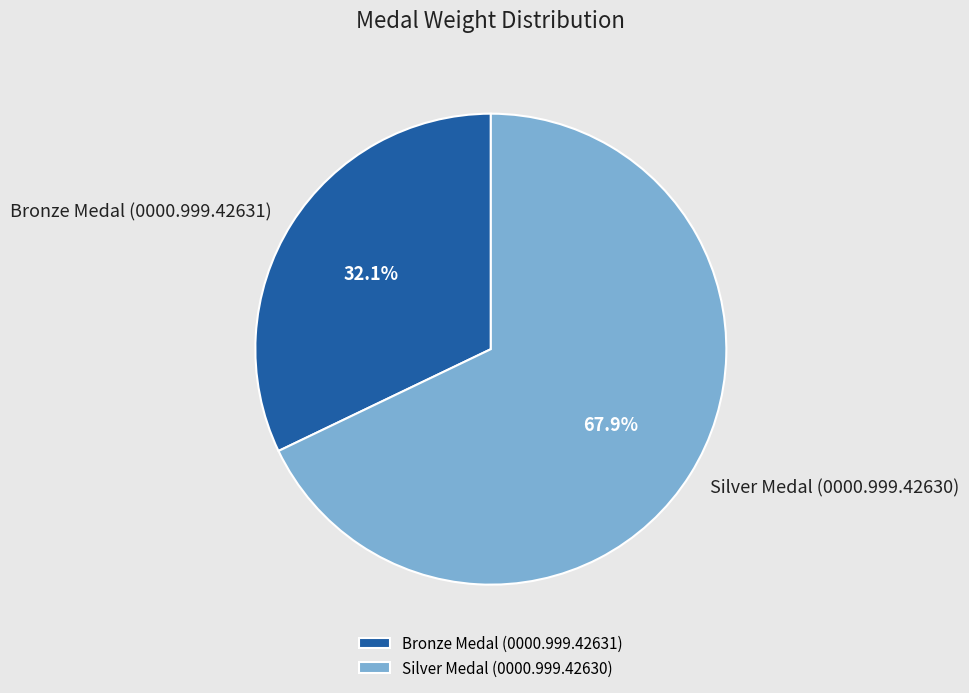

Between Bronze Medal (0000.999.42631) and Silver Medal (0000.999.42630), which is larger?

Silver Medal (0000.999.42630)